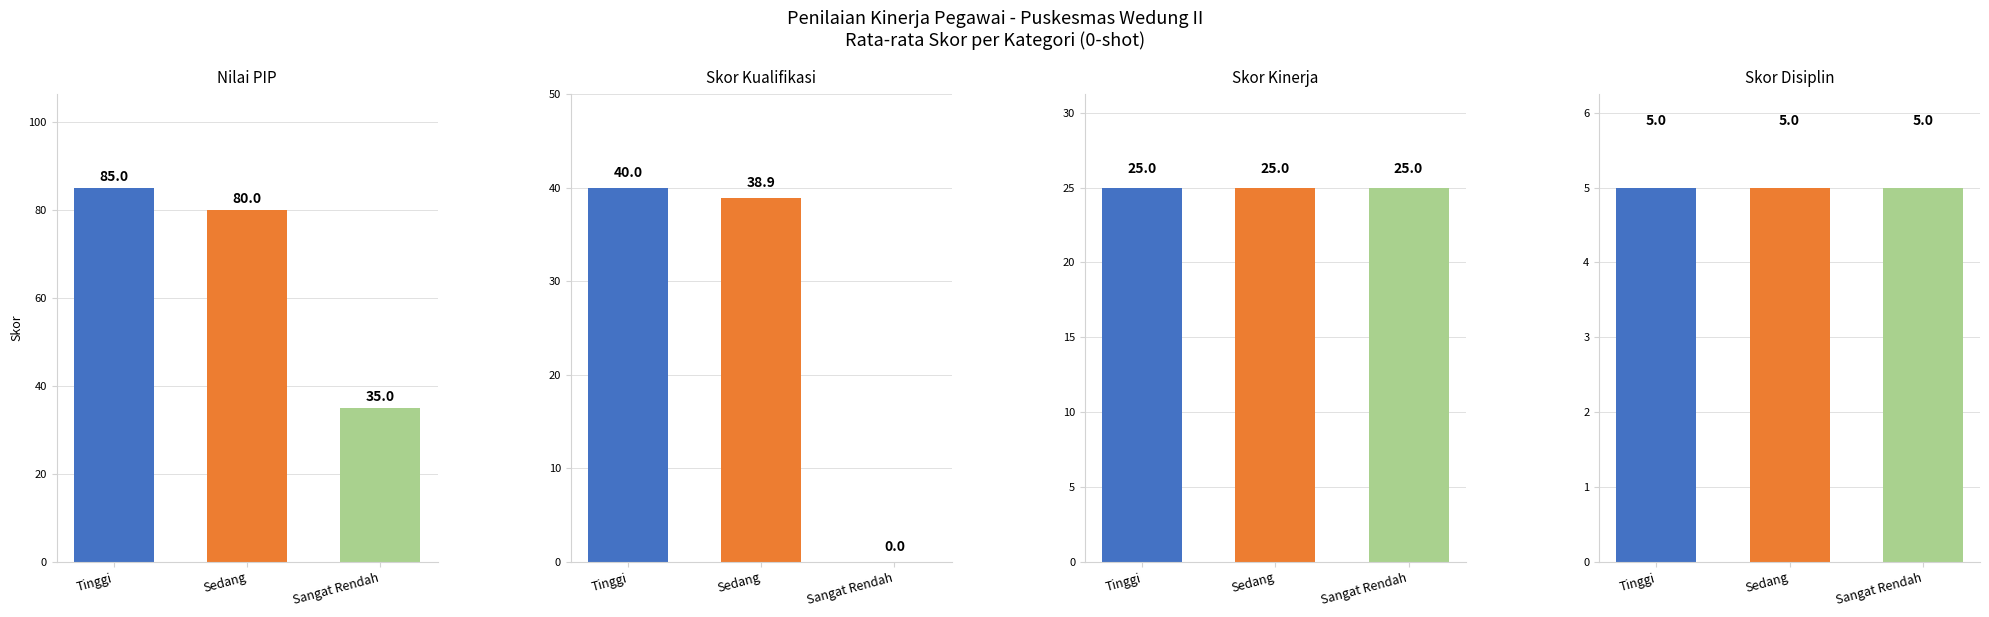

What position from the right is Sangat Rendah?

1